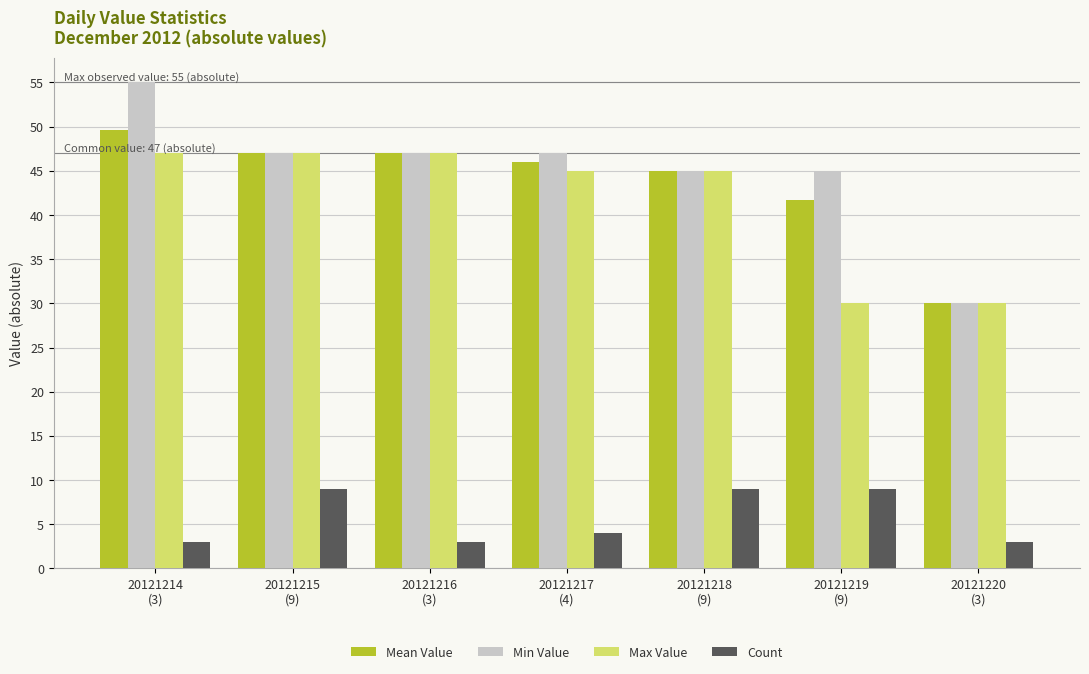

Reading left to right, list all the values displayed in this chart.

Mean Value: 20121214
(3)=49.7	20121215
(9)=47.0	20121216
(3)=47.0	20121217
(4)=46.0	20121218
(9)=45.0	20121219
(9)=41.7	20121220
(3)=30.0
Min Value: 20121214
(3)=55.0	20121215
(9)=47.0	20121216
(3)=47.0	20121217
(4)=47.0	20121218
(9)=45.0	20121219
(9)=45.0	20121220
(3)=30.0
Max Value: 20121214
(3)=47.0	20121215
(9)=47.0	20121216
(3)=47.0	20121217
(4)=45.0	20121218
(9)=45.0	20121219
(9)=30.0	20121220
(3)=30.0
Count: 20121214
(3)=3.0	20121215
(9)=9.0	20121216
(3)=3.0	20121217
(4)=4.0	20121218
(9)=9.0	20121219
(9)=9.0	20121220
(3)=3.0